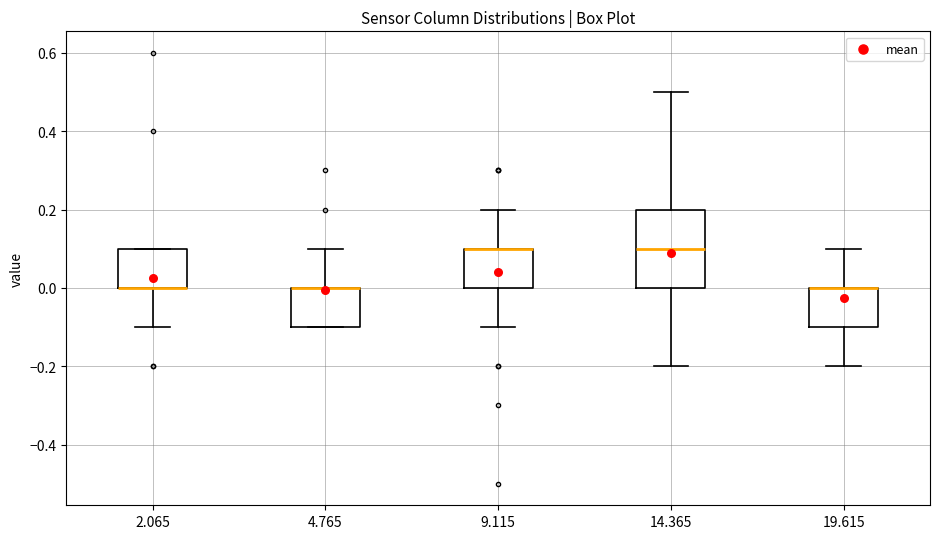

Comparing the boxes themselves (not the whiskers), which one is the tallest?

14.365